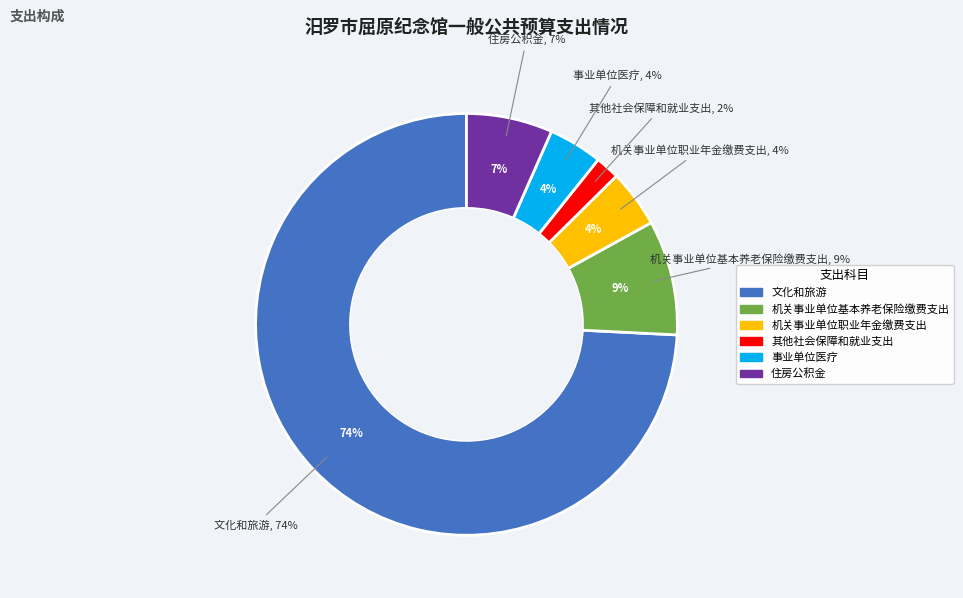

What percentage is the 机关事业单位职业年金缴费支出 slice, to the nearest percent?

4%